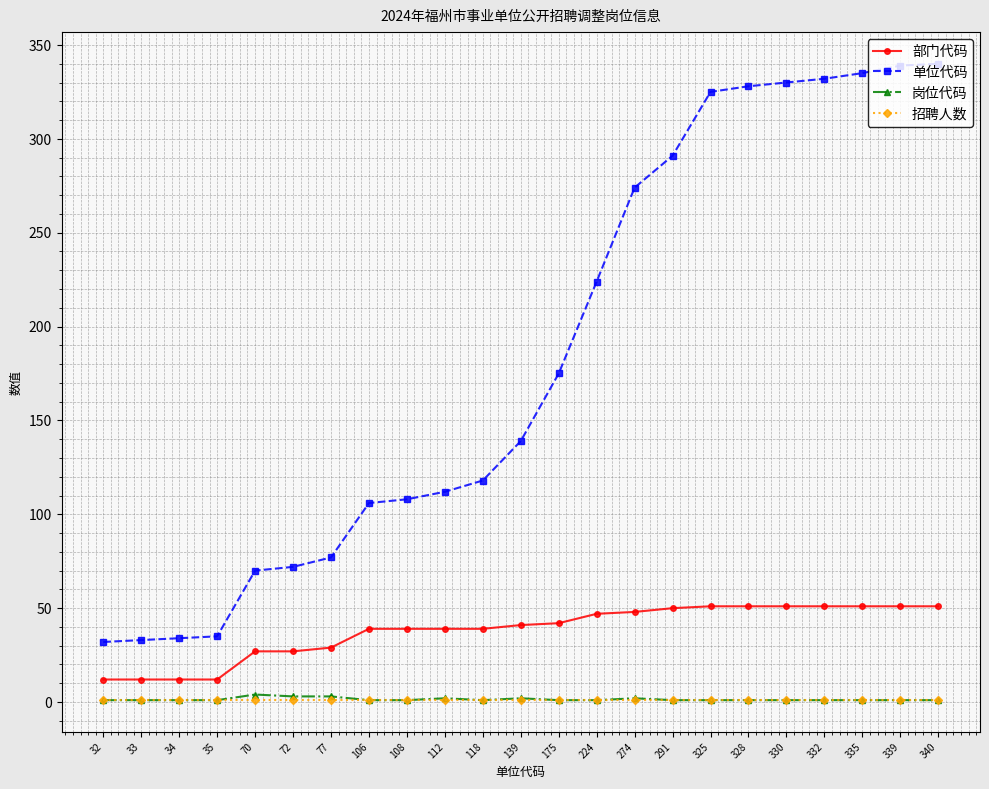

Which series has the largest total across all categories?

单位代码